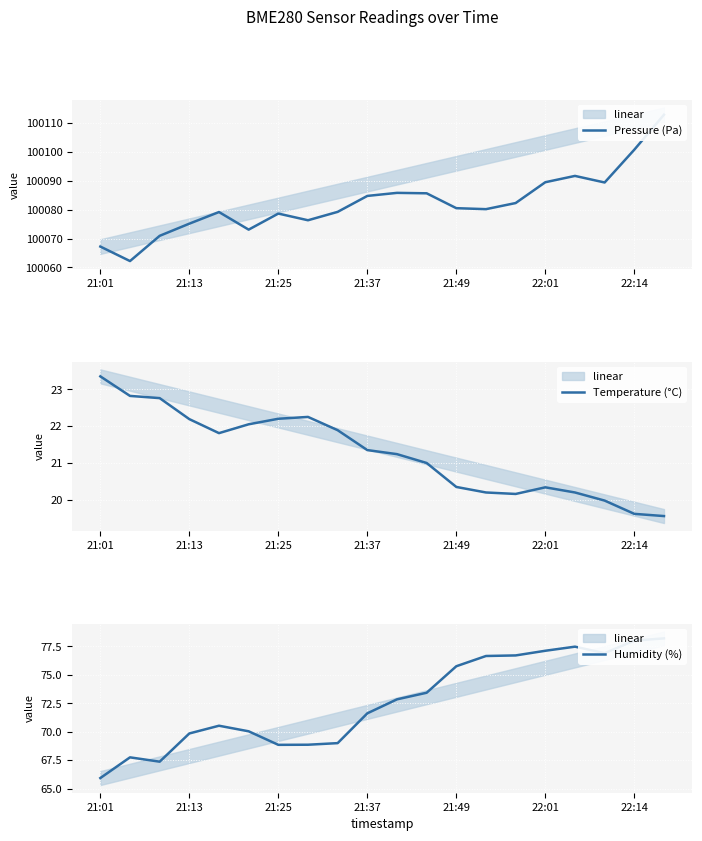

What is the sum of all Pressure (Pa) values?

2001645.8